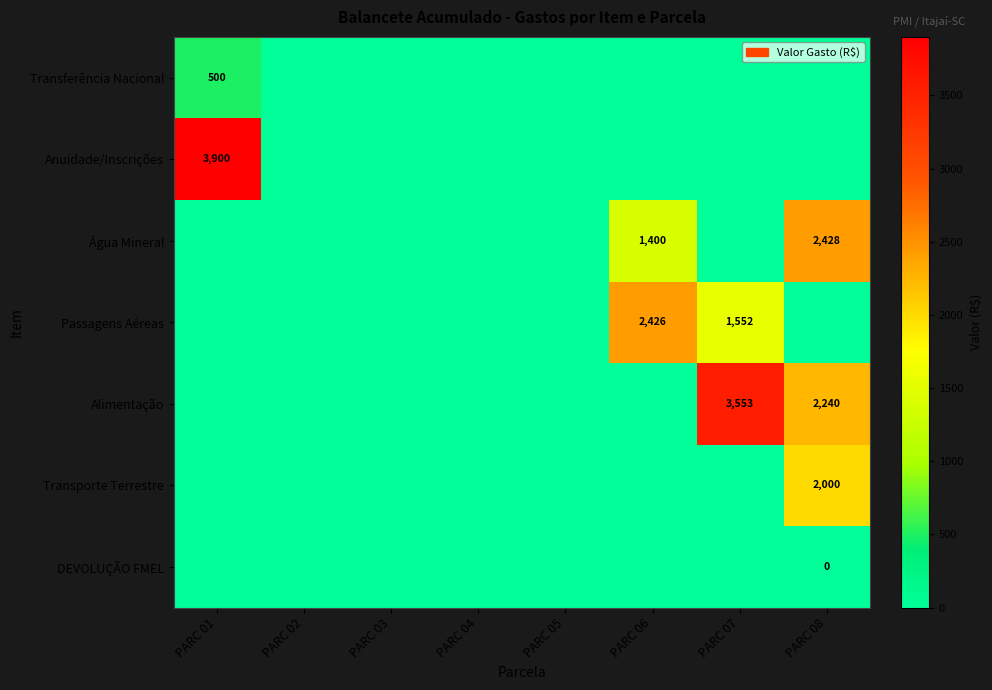

Which series has the largest total across all categories?

Alimentação